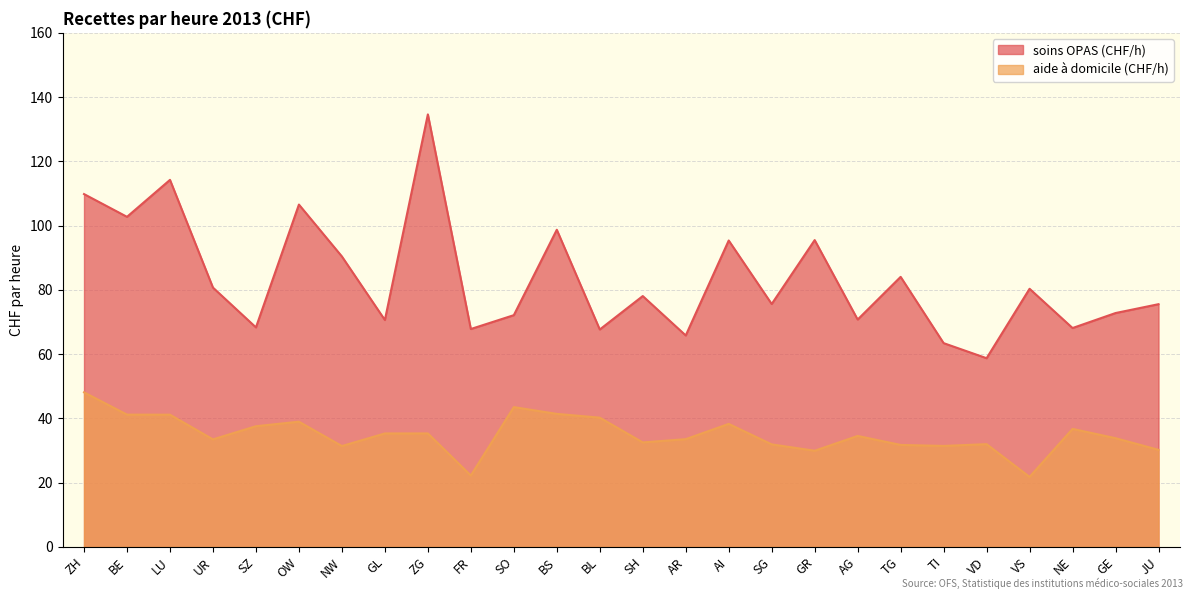

What position from the right is LU?

24